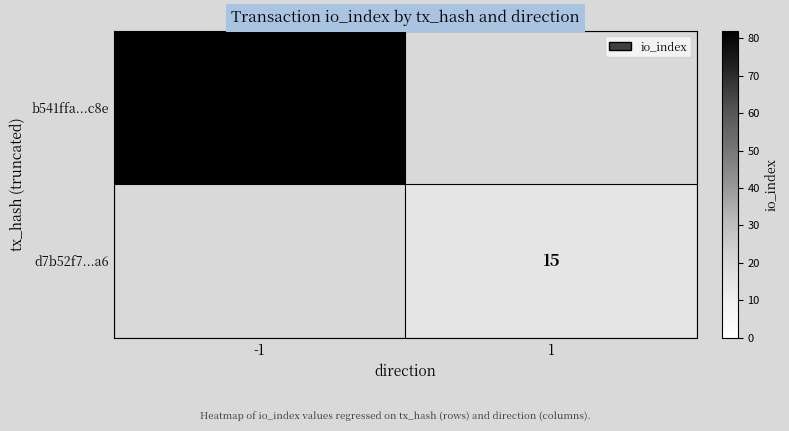

Is it true that d7b52f7...a6 equals 15 at 1?

True